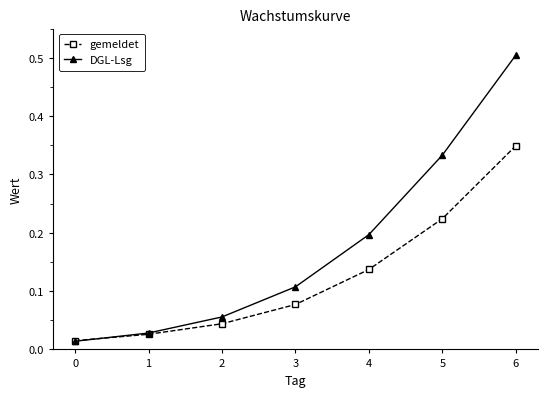

Which series has the largest total across all categories?

DGL-Lsg